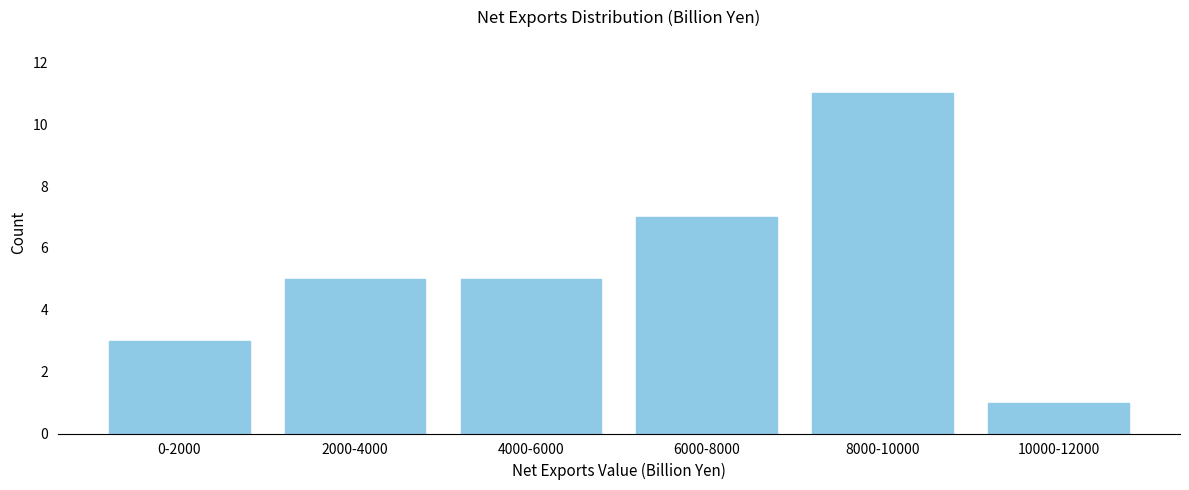

Reading right to left, transcribe all the data shown in this chart.

1	11	7	5	5	3